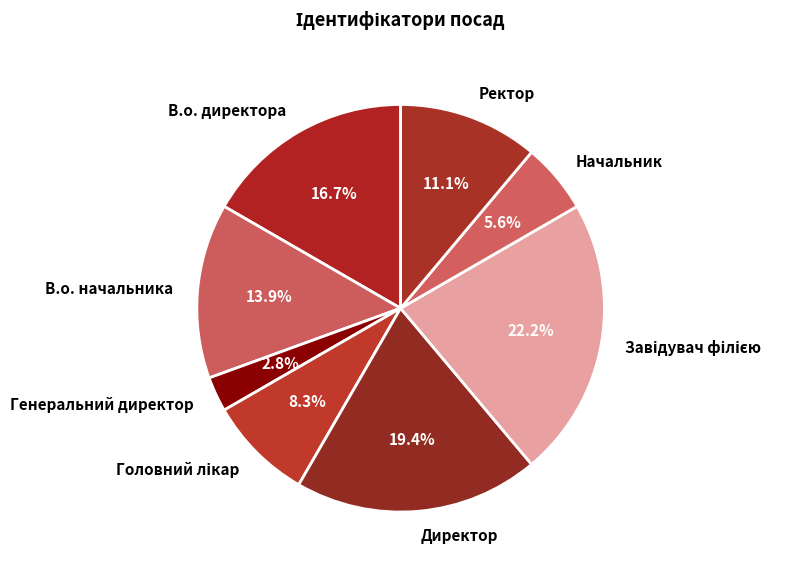

To the nearest percent, what is the average slice percentage?

12%